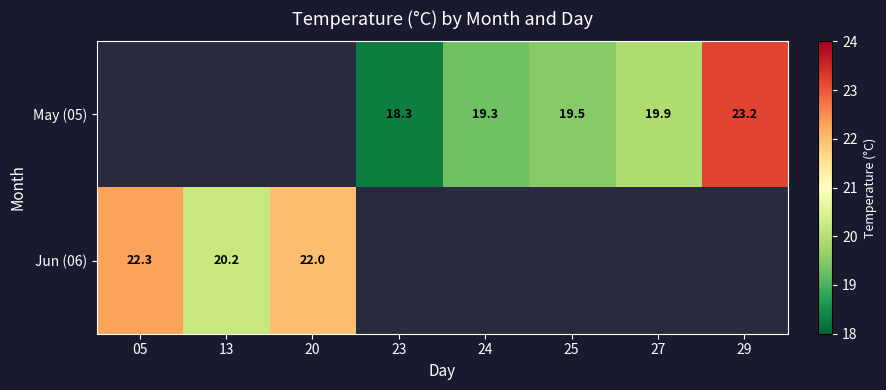

True or false: May (05) has a value of 31.6 at 23.

False